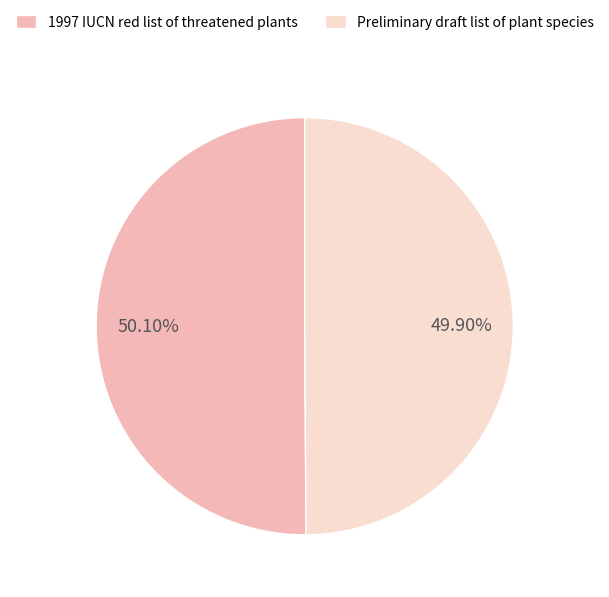

Do Preliminary draft list of plant species and 1997 IUCN red list of threatened plants together represent more than half of the pie?

Yes